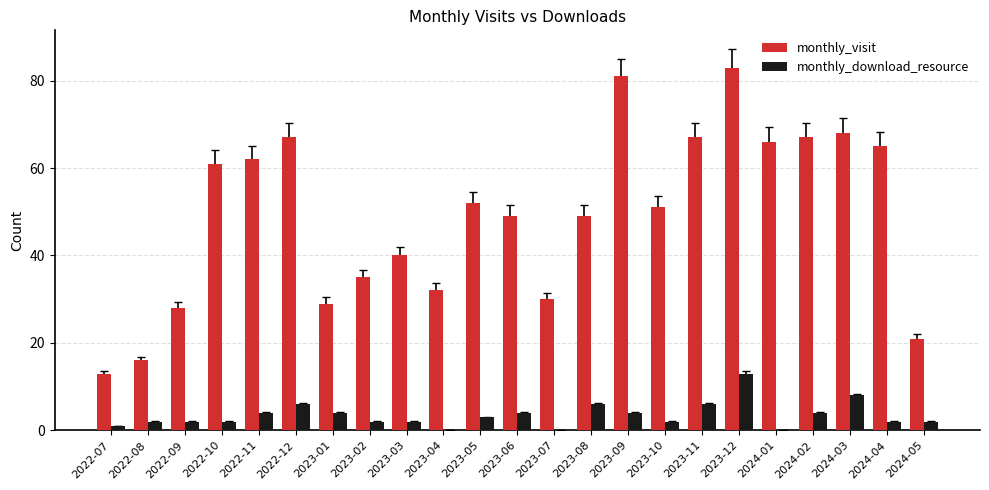

What is the sum of all monthly_download_resource values?

79